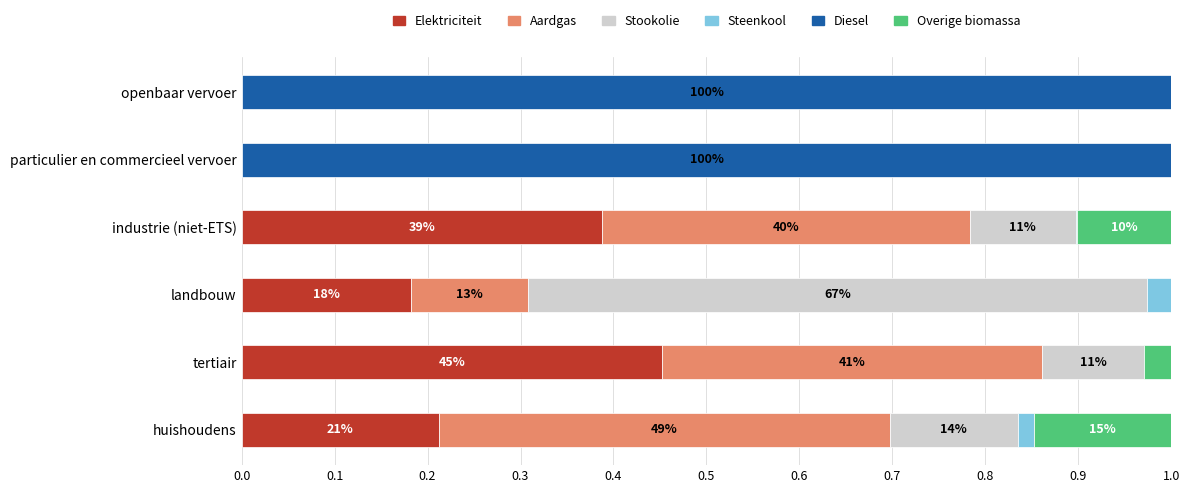

What is the total value across all series at openbaar vervoer?

1.0